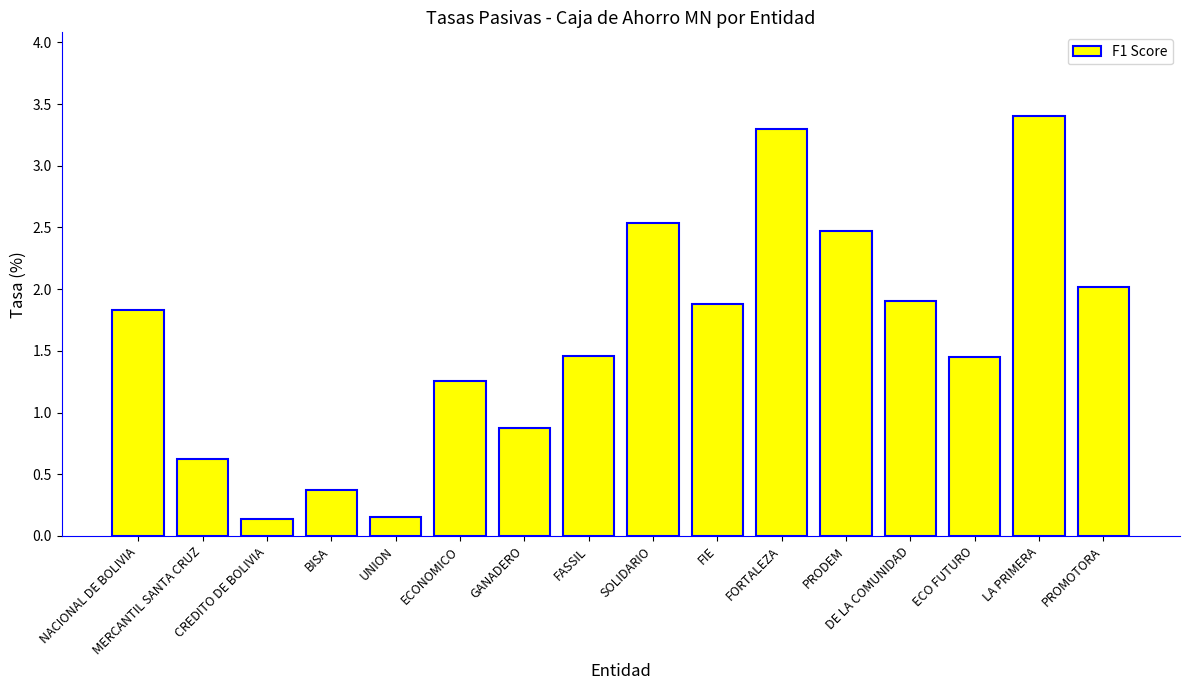

What is the difference between the maximum and minimum values?

3.3